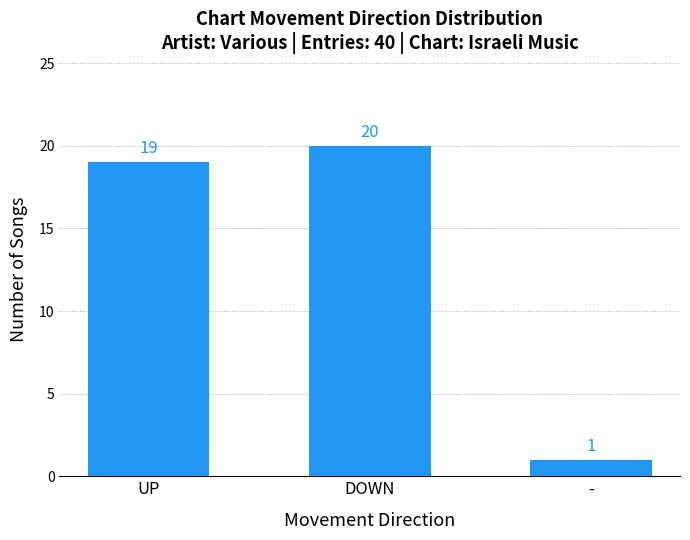

Is it true that the value at DOWN is 13?

False